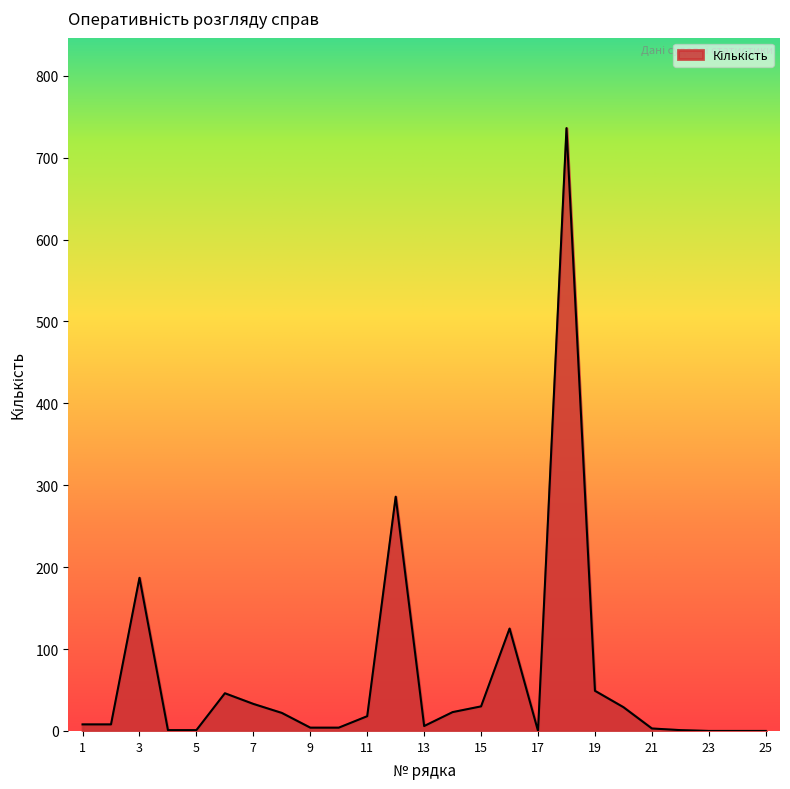

What is the average value?

65